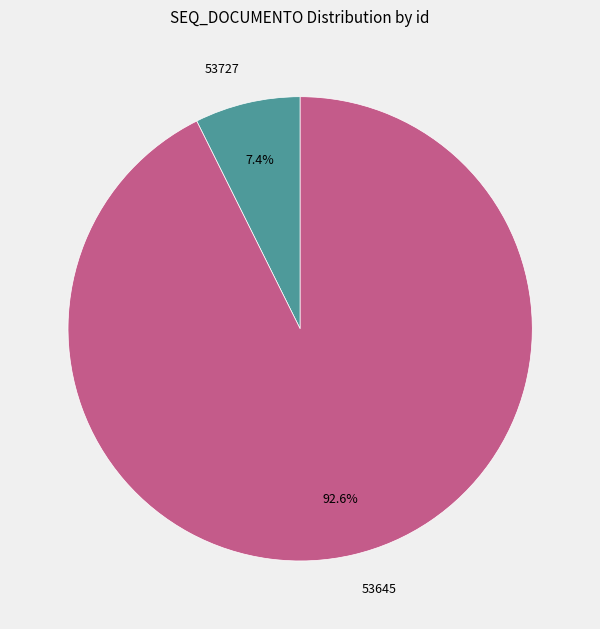

Which has a higher value, 53727 or 53645?

53645